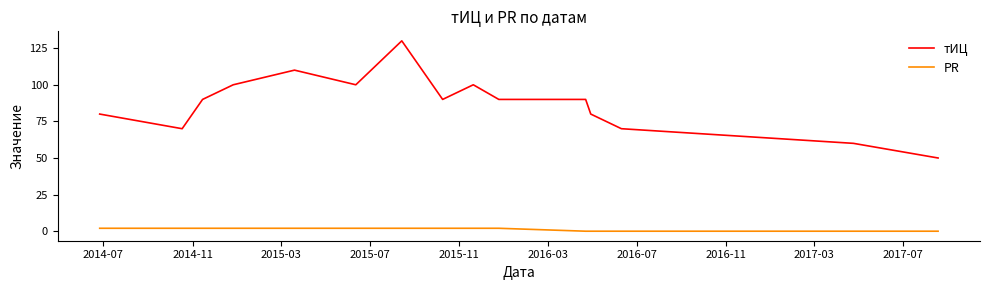

Which series has the largest total across all categories?

тИЦ